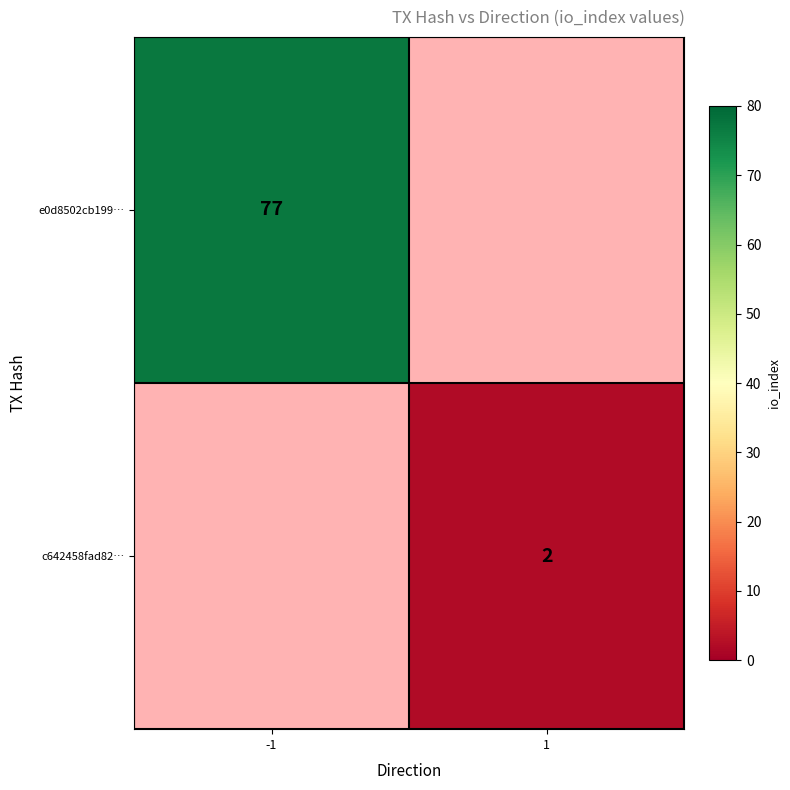

The e0d8502cb199… series shows 127 at -1. True or false?

False